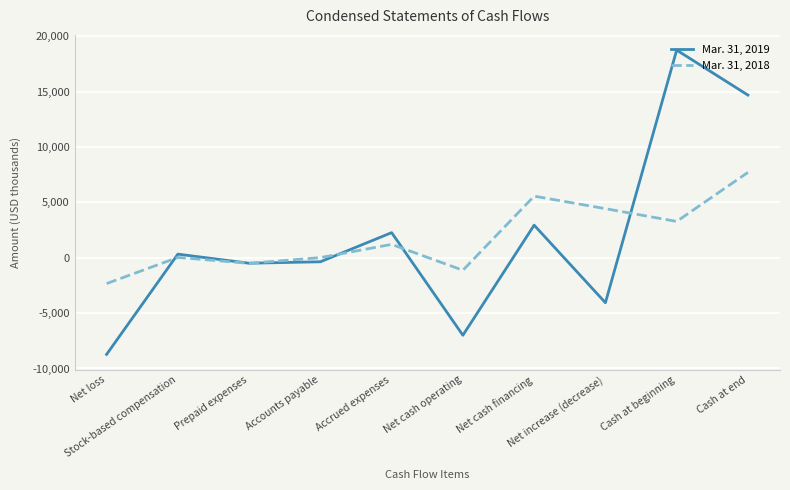

What is the average value of the Mar. 31, 2018 series?

1824